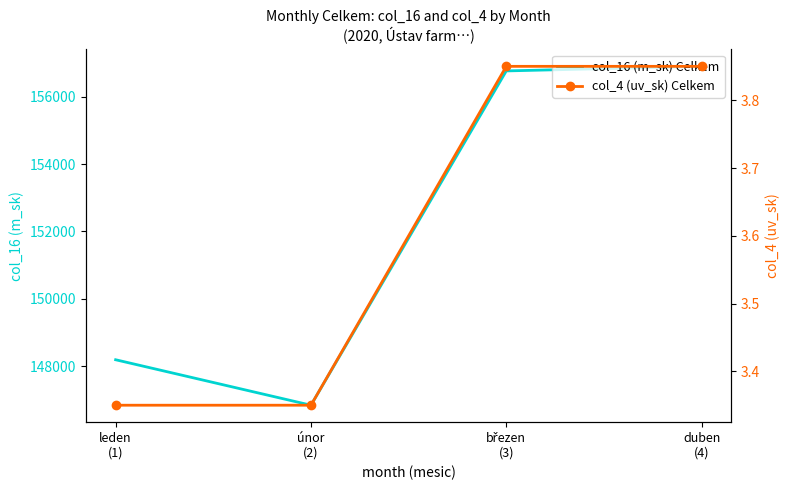

What is the approximate value of col_16 (m_sk) Celkem at leden
(1)?

148187